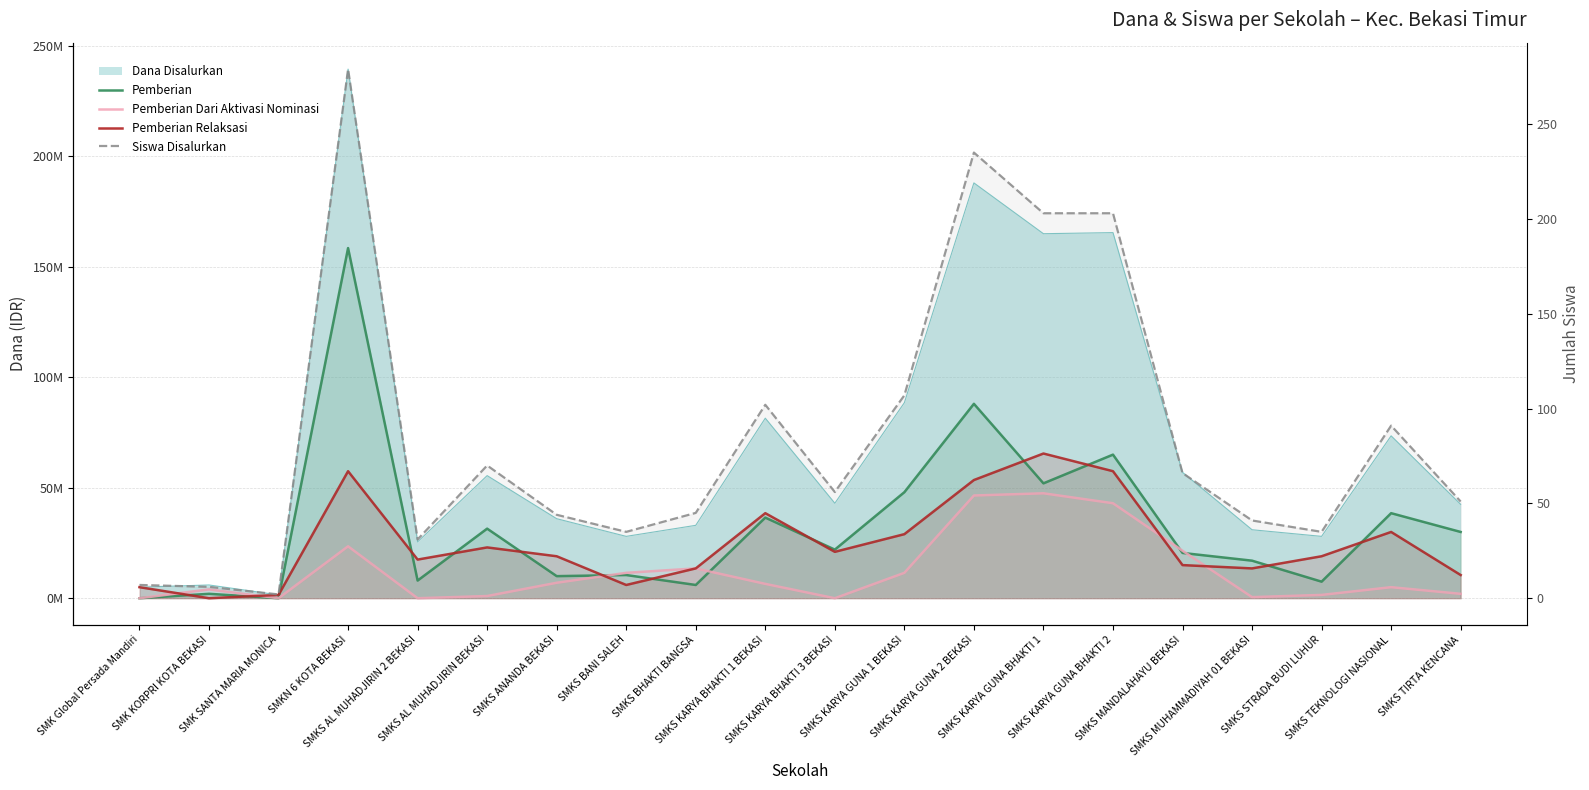

What is the value of the Pemberian point at the 12th from the left?

48000000